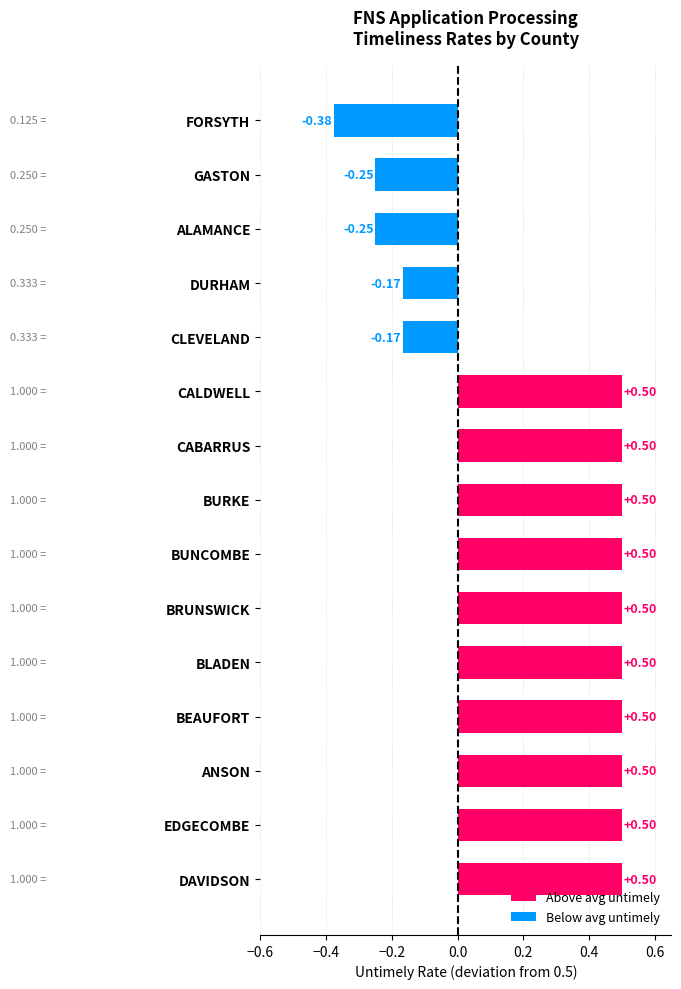

Does the chart contain any negative values?

Yes